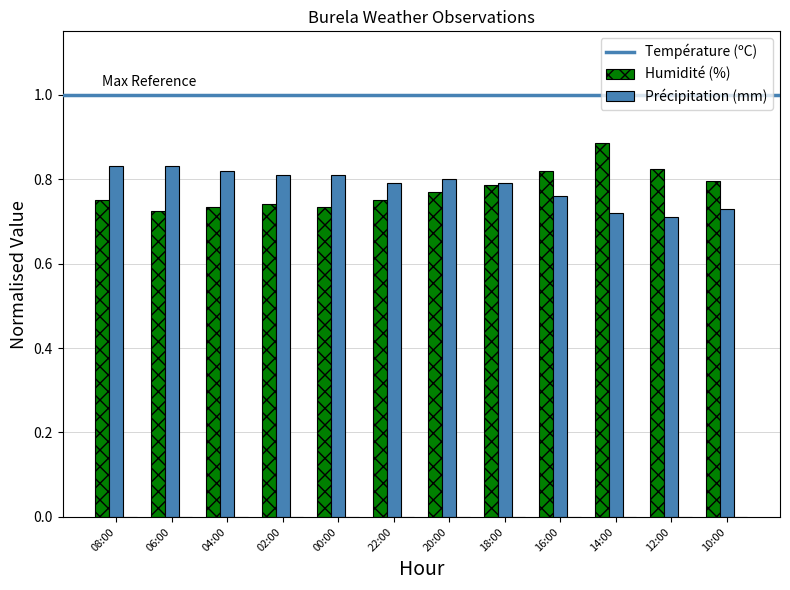

What is the difference between the highest and lowest values at 06:00?

0.1